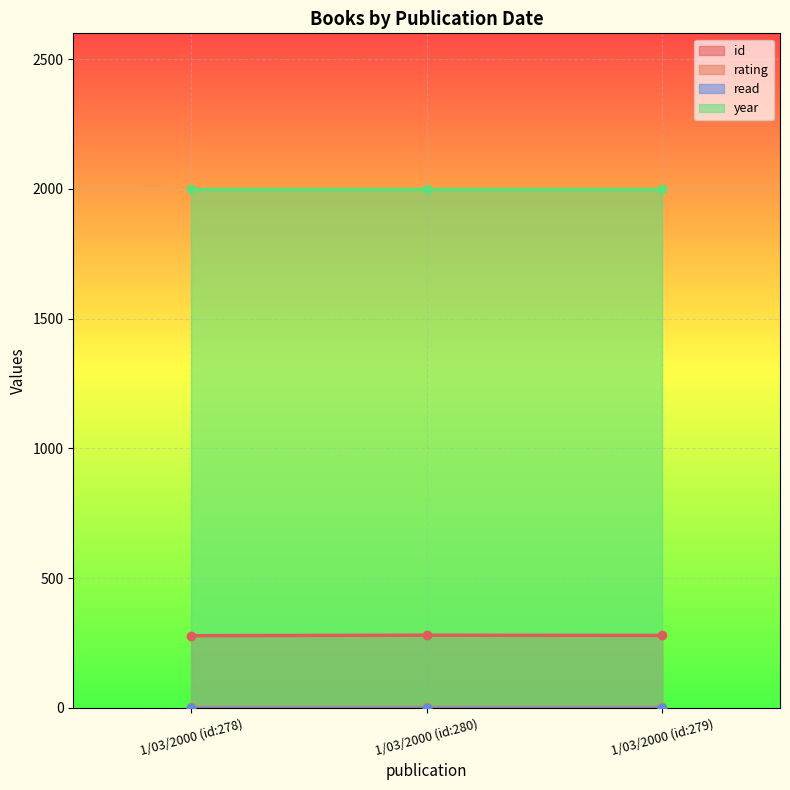

Between 1/03/2000 (id:278) and 1/03/2000 (id:280), which series saw the biggest shift?

id